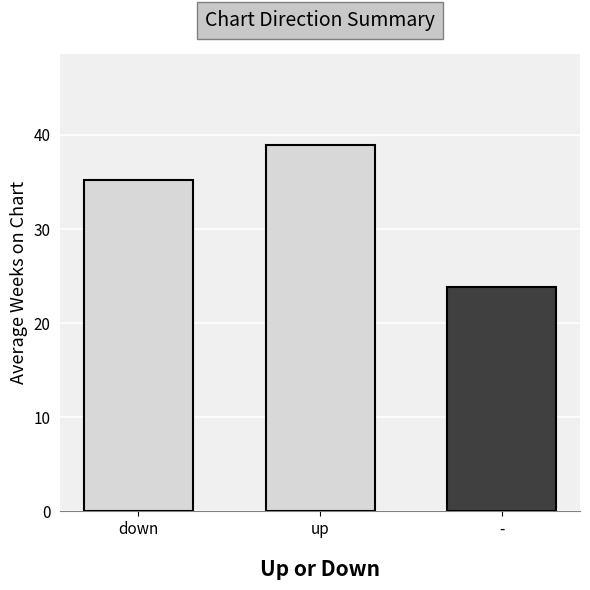

Rank the categories by value from highest to lowest.

up, down, -